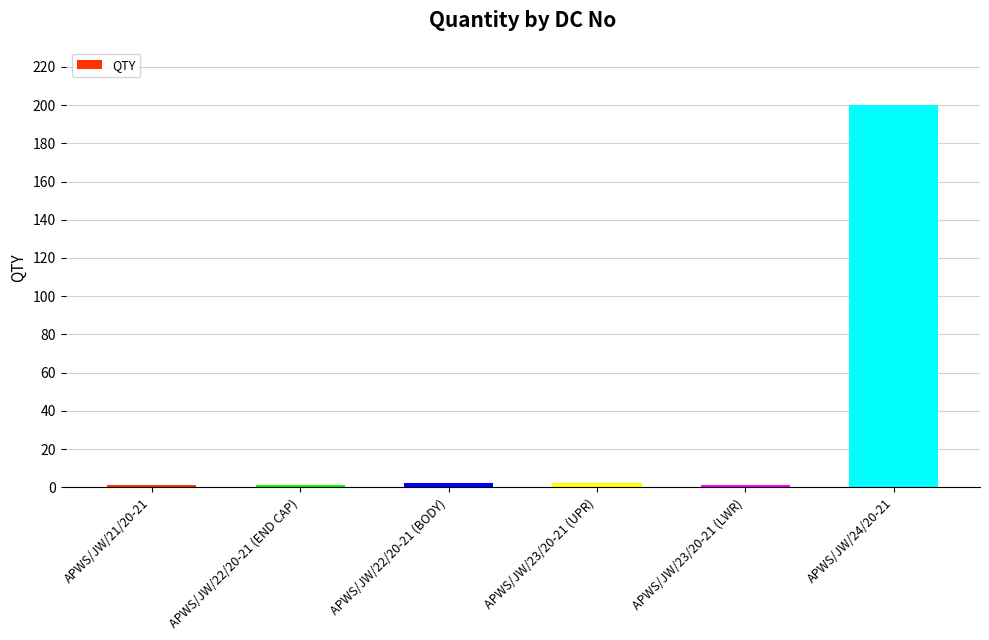

How many series are shown in this chart?

1